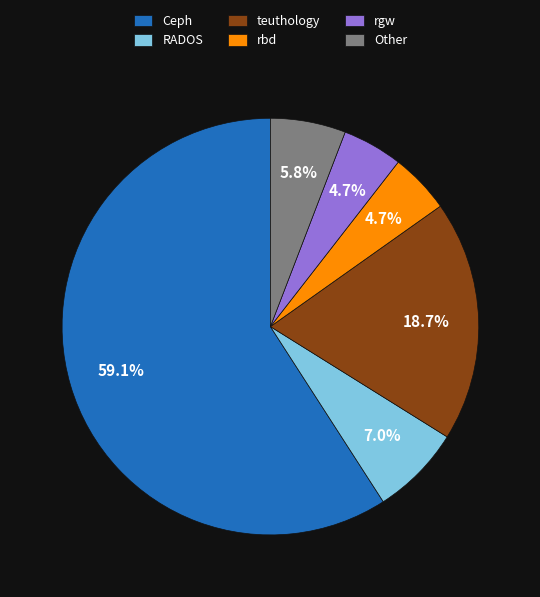

To the nearest percent, what portion does rbd represent?

5%